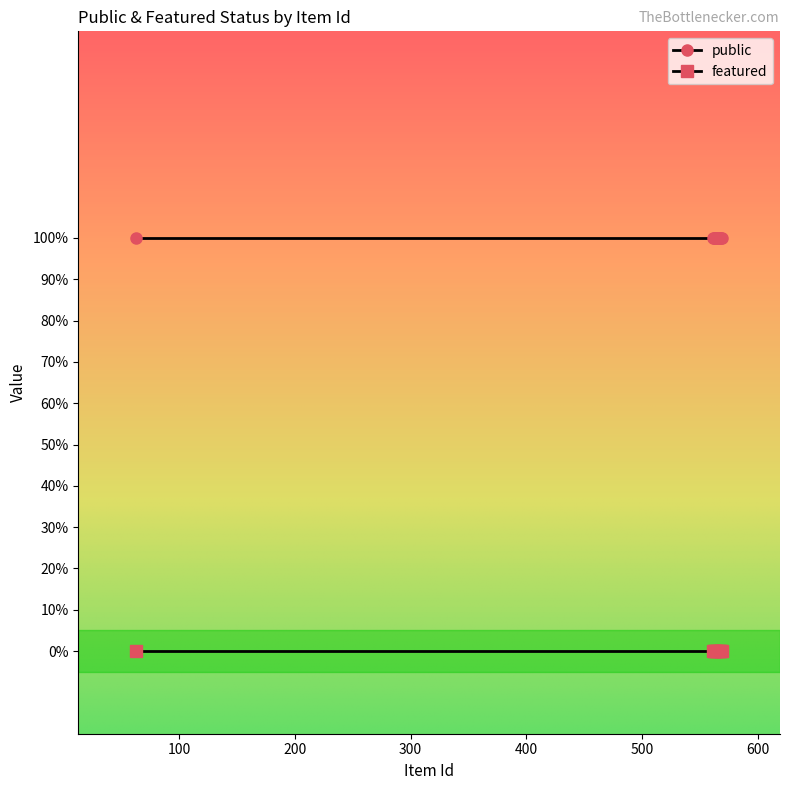

Which series has the largest total across all categories?

public